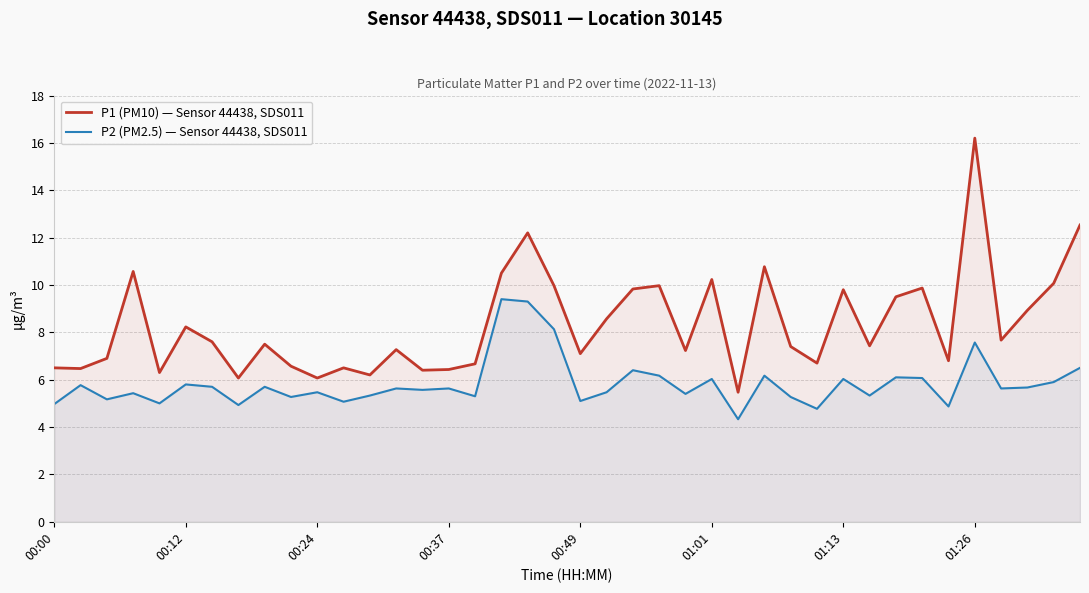

Which series has the largest range (max minus min)?

P1 (PM10) — Sensor 44438, SDS011